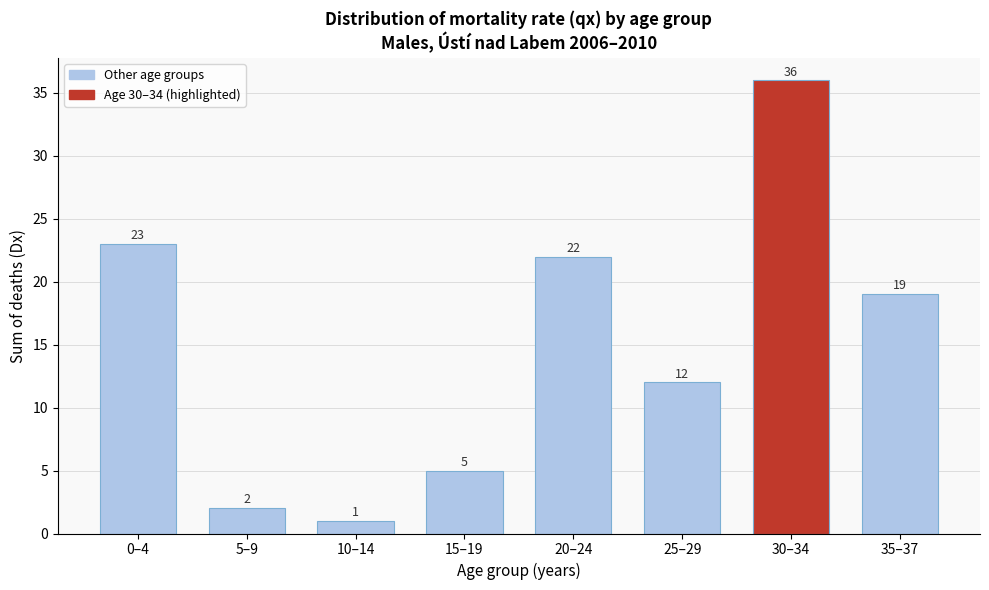

Reading right to left, what are all the values shown in this chart?

35–37=19	30–34=36	25–29=12	20–24=22	15–19=5	10–14=1	5–9=2	0–4=23